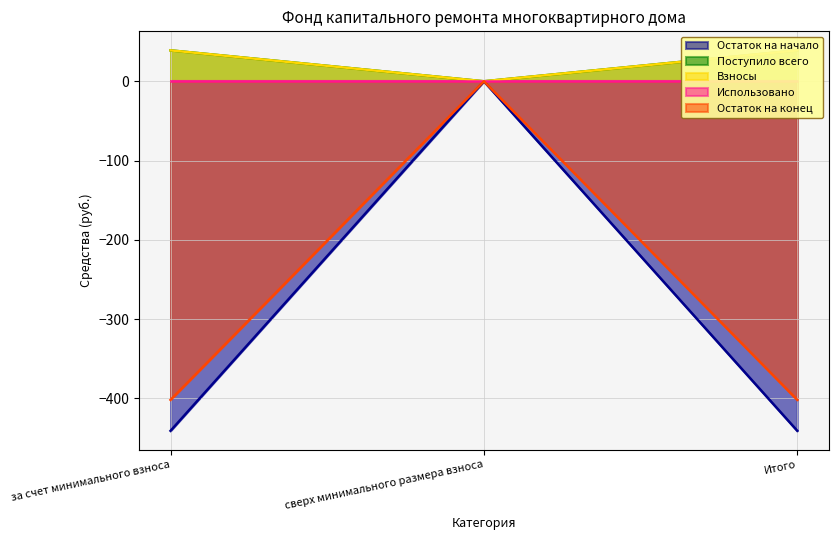

What position from the right is Итого?

1